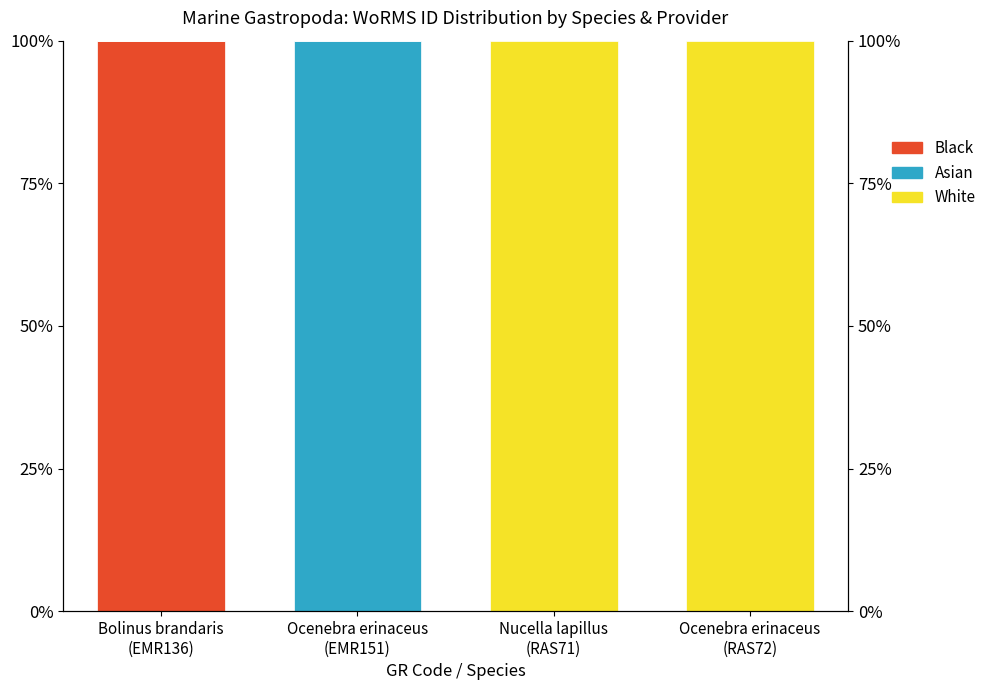

How many positive values does the White series have?

2